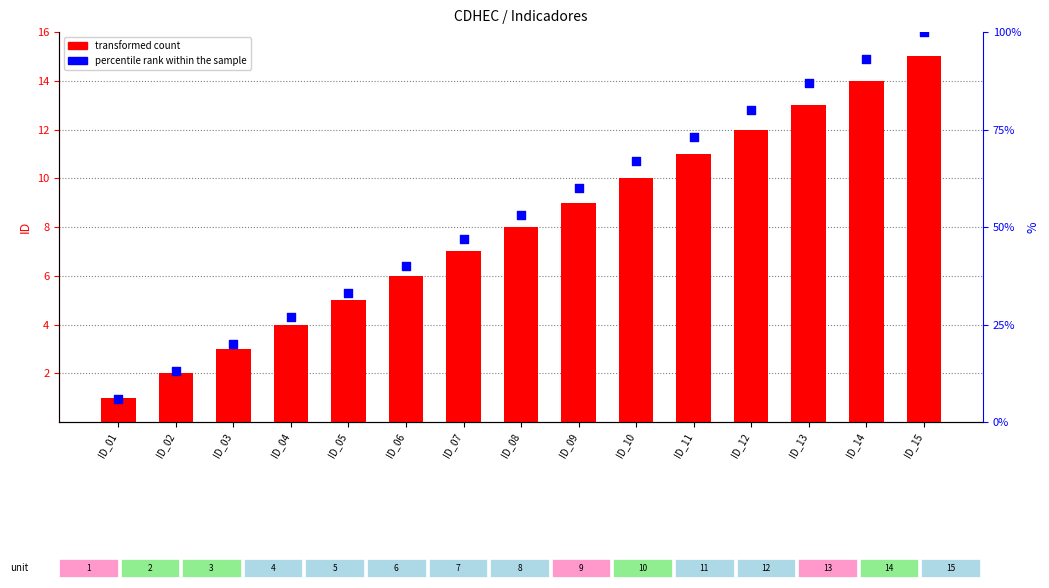

At which category is the sum across all series the highest?

ID_15